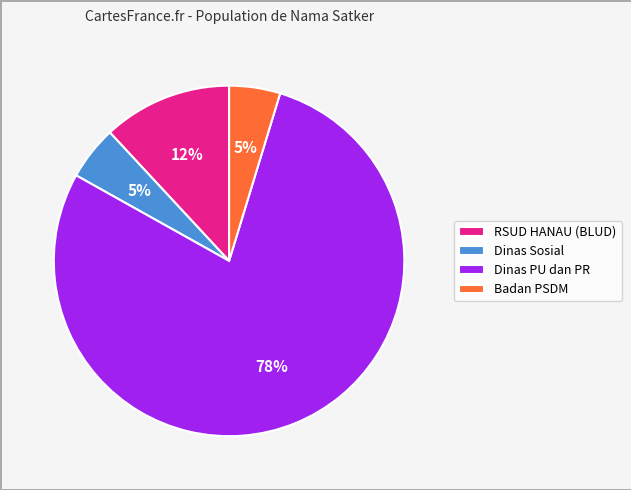

To the nearest percent, what is the combined percentage of Badan PSDM and RSUD HANAU (BLUD)?

17%